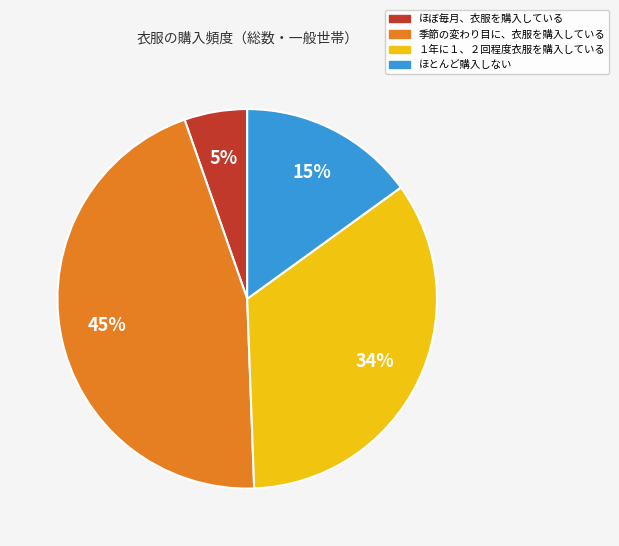

Which has a higher value, ほとんど購入しない or １年に１、２回程度衣服を購入している?

１年に１、２回程度衣服を購入している